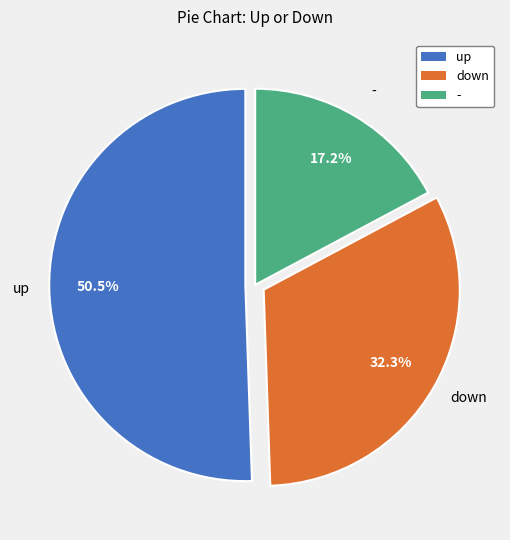

What is the total percentage of down and -?

49.5%